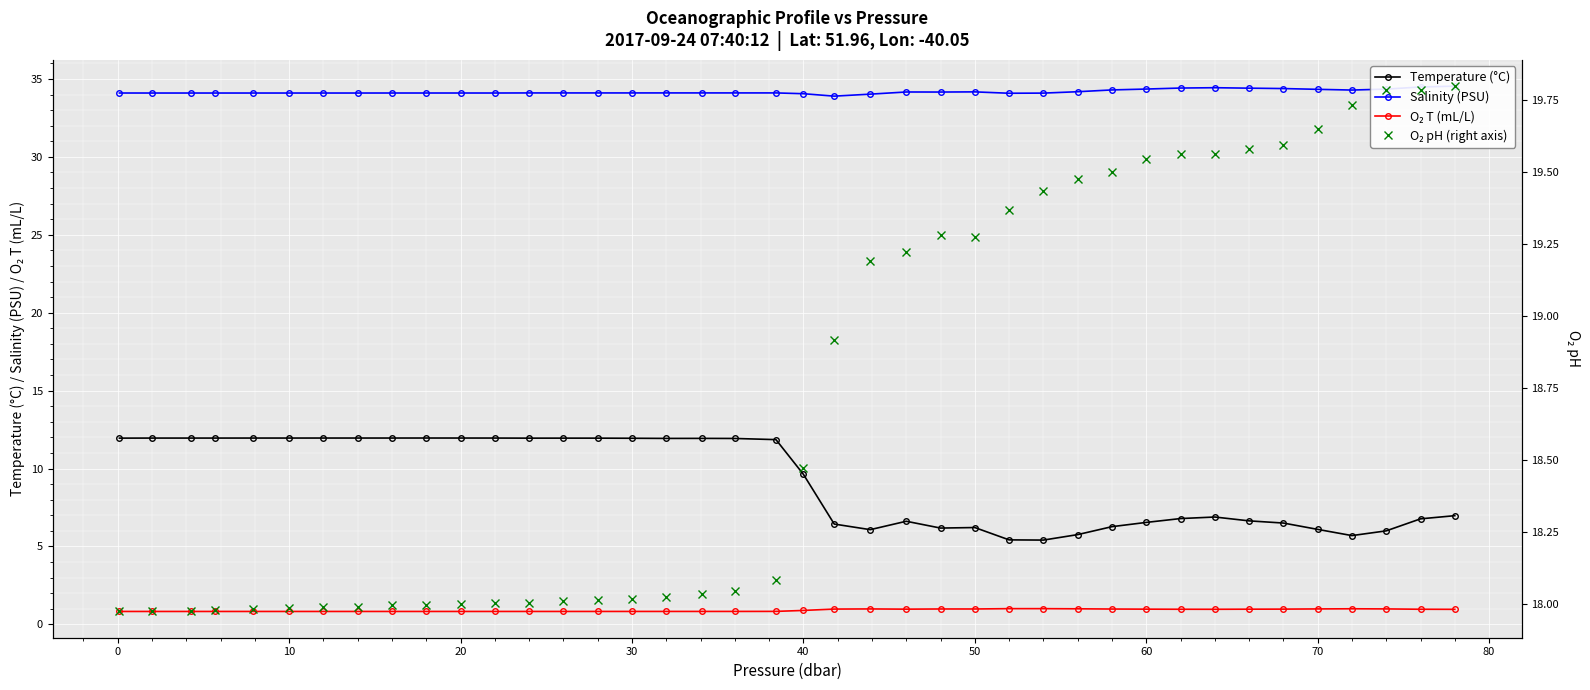

What are all the series names shown in the legend?

Temperature (°C), Salinity (PSU), O₂ T (mL/L), O₂ pH (right axis)